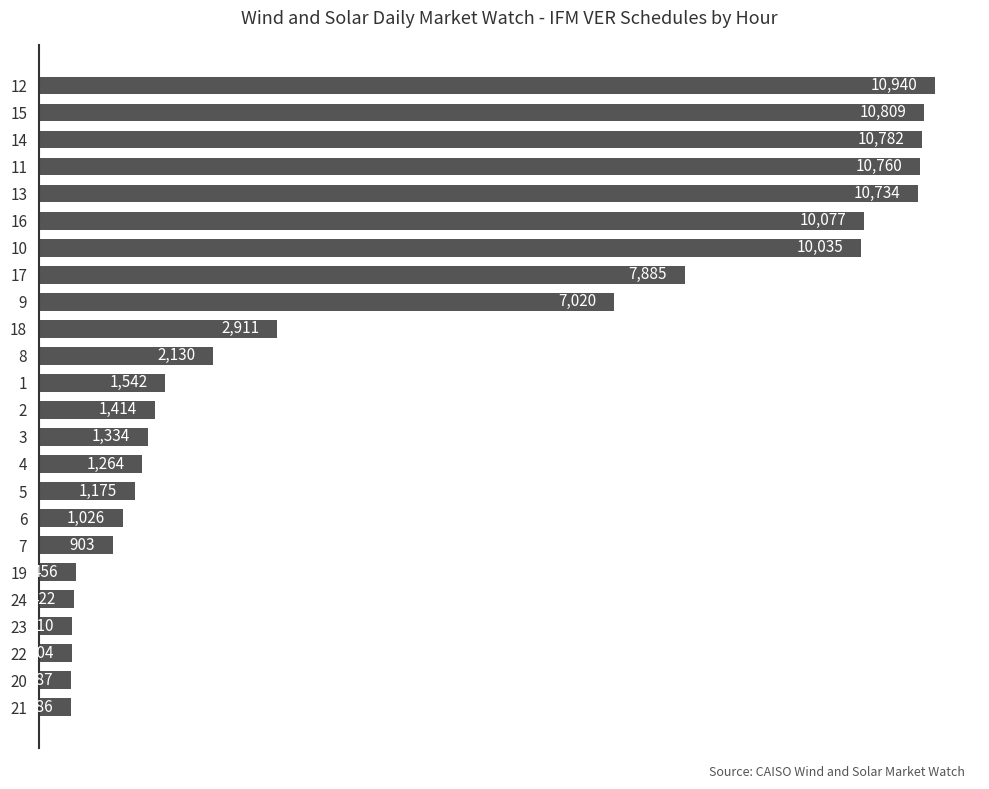

What is the smallest value displayed?

386.5